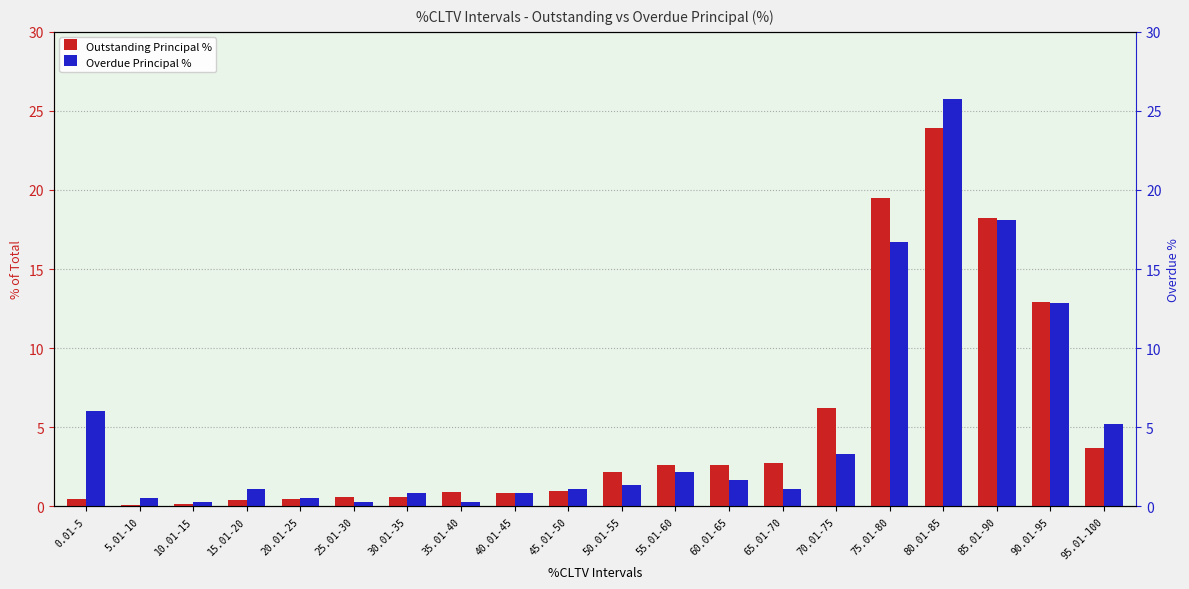

What is the difference between the Outstanding Principal % values at 30.01-35 and 55.01-60?

2.0